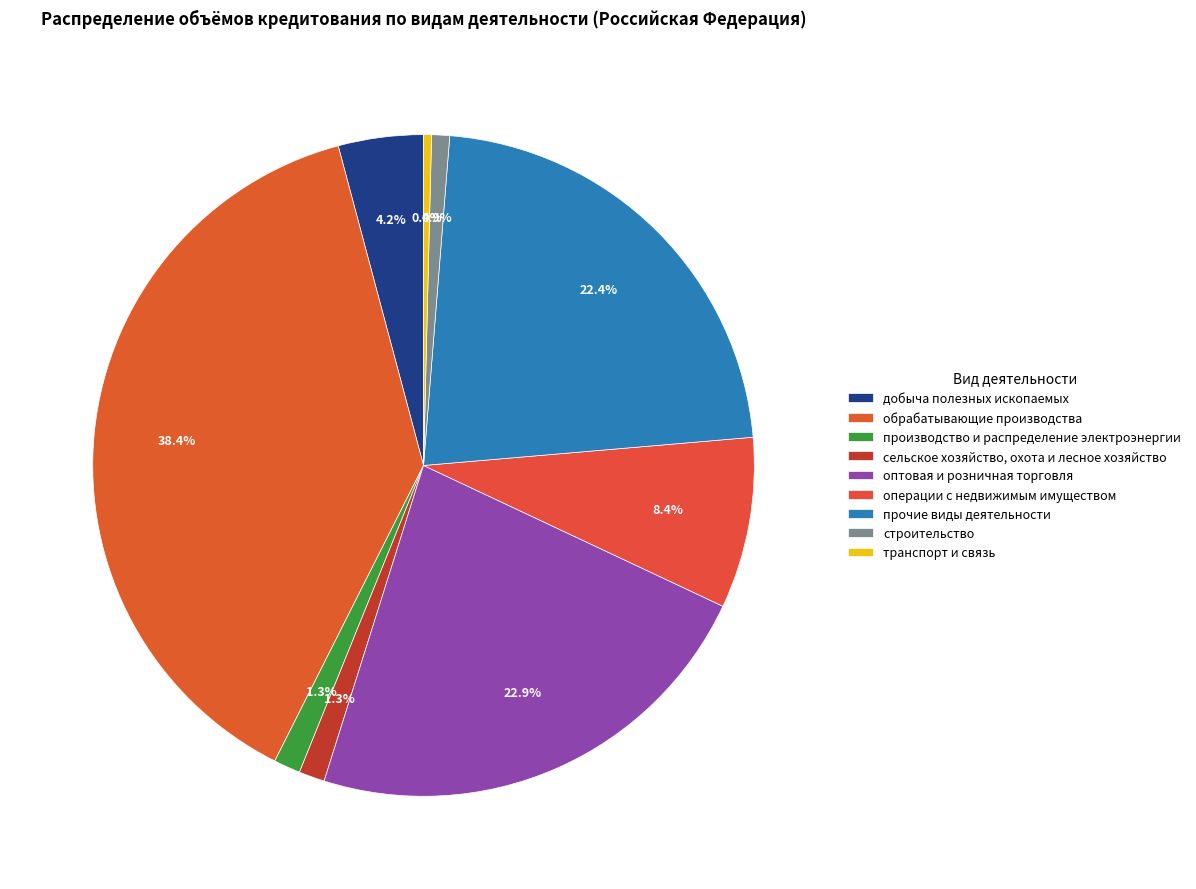

Which has a higher value, сельское хозяйство, охота и лесное хозяйство or производство и распределение электроэнергии?

производство и распределение электроэнергии